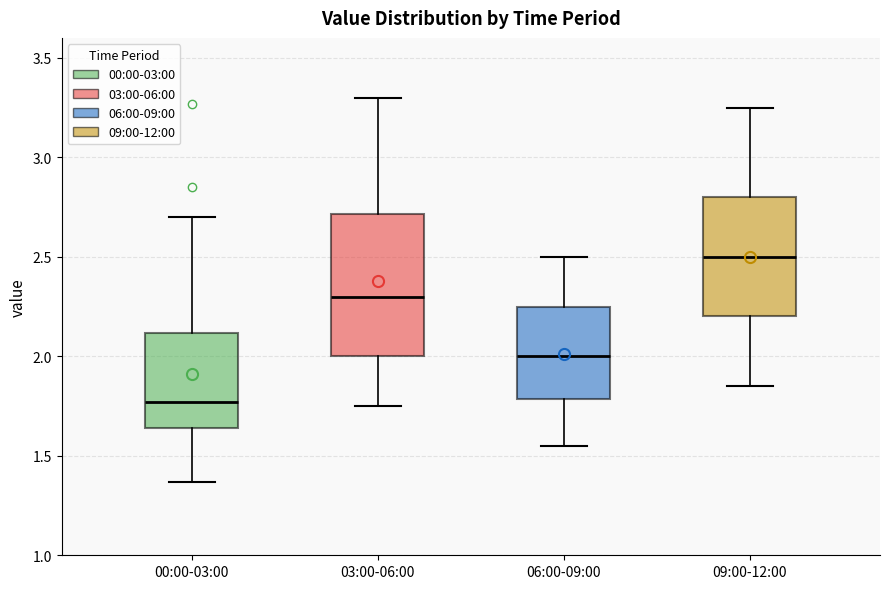

Where does the upper whisker of the box for 06:00-09:00 end on the y-axis? The values are not printed on the chart, so give them approximately, as read against the axis.

2.50